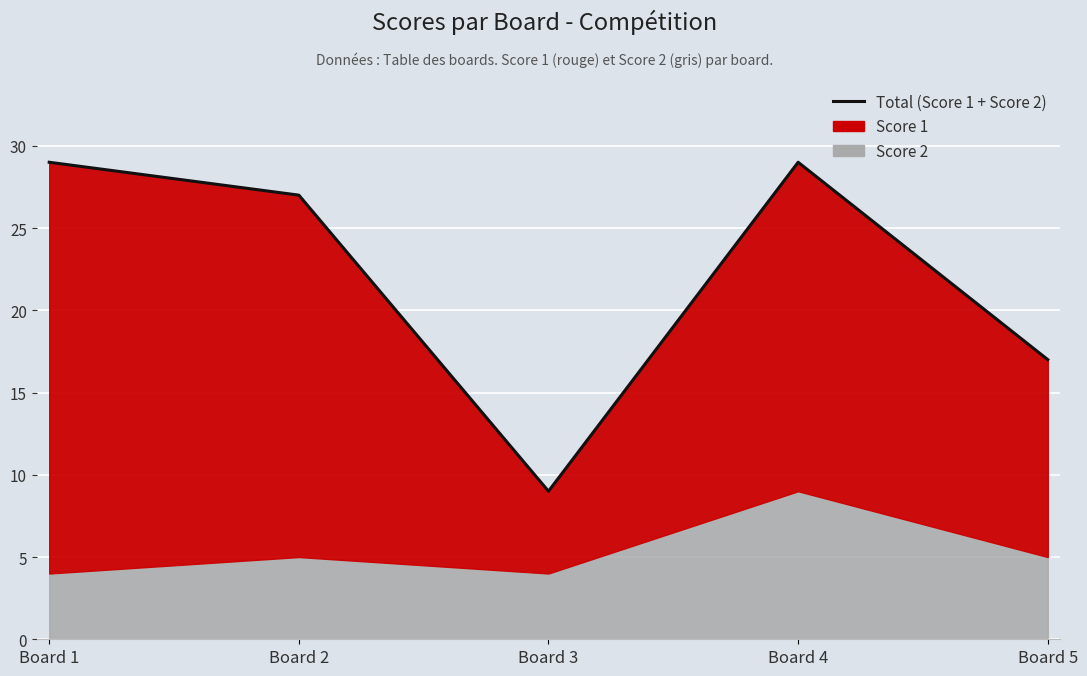

What is the difference between the values at Board 4 and Board 5?

12